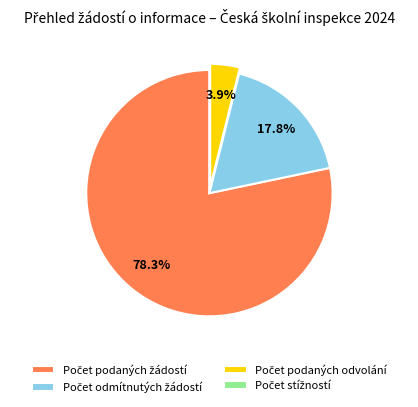

Is there a majority slice in this chart?

Yes